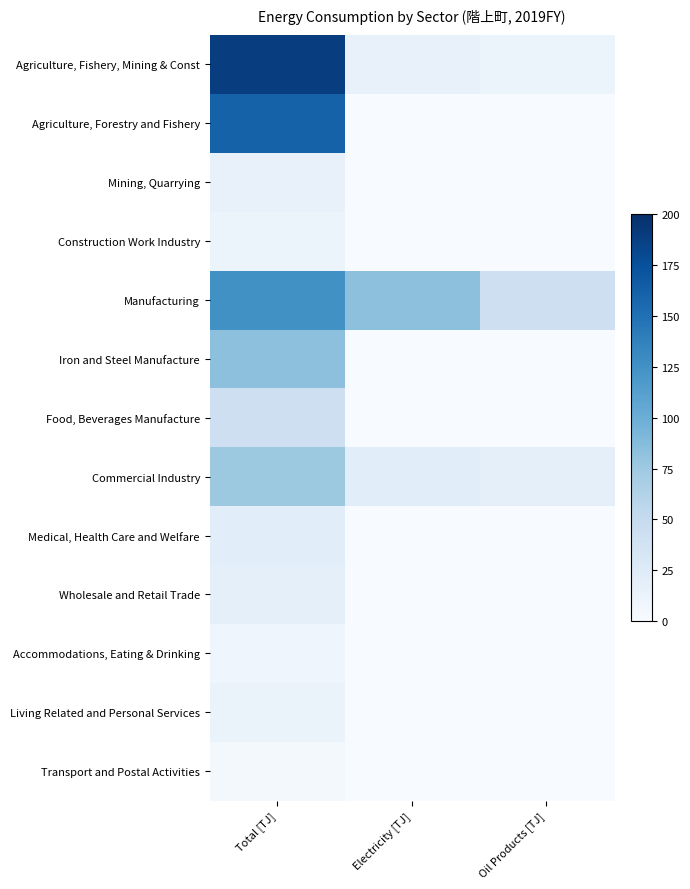

Which series has the largest range (max minus min)?

Agriculture, Fishery, Mining & Const